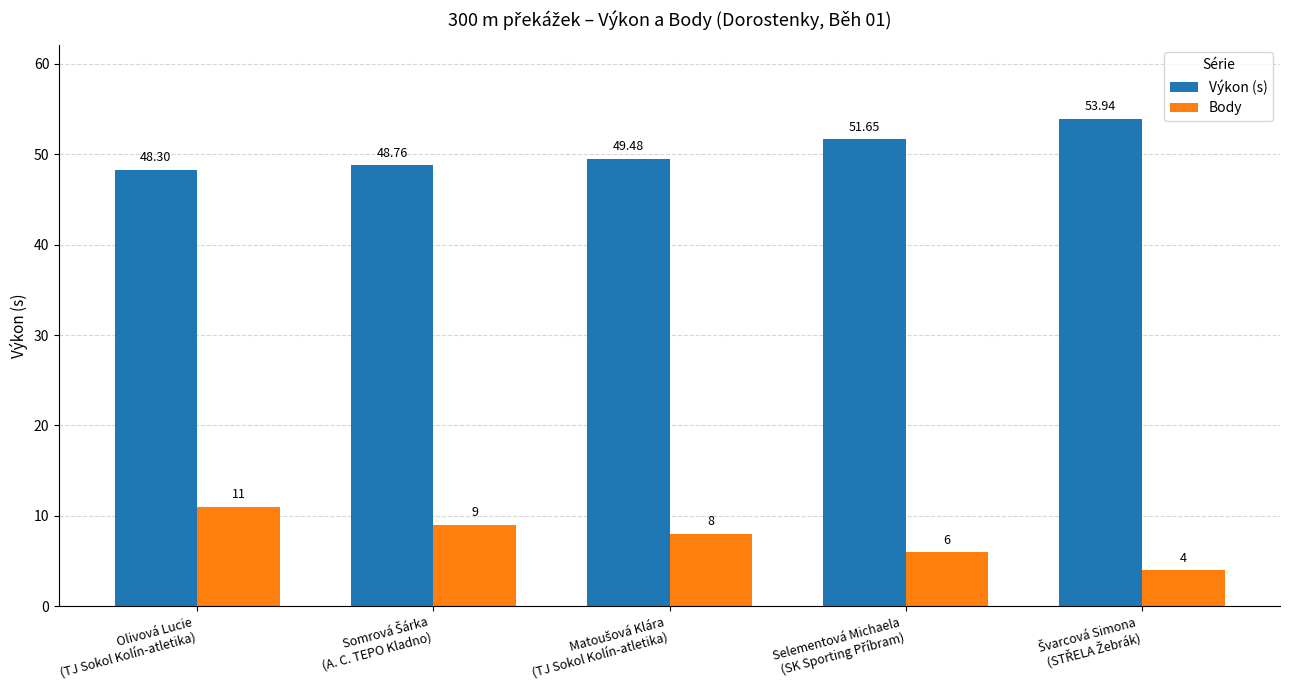

Are the bars grouped side by side (vs. stacked)?

Yes